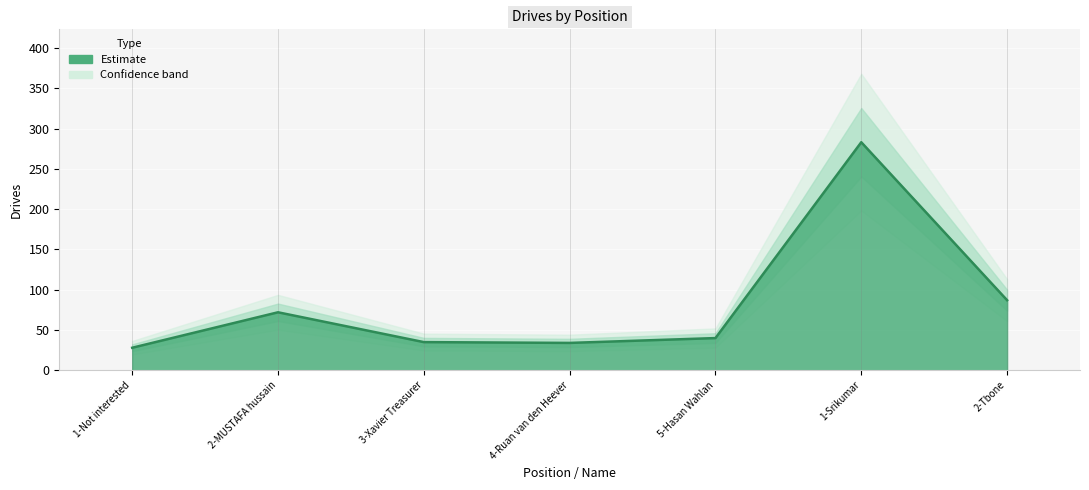

True or false: the data shows 283 at 1-Srikumar.

True